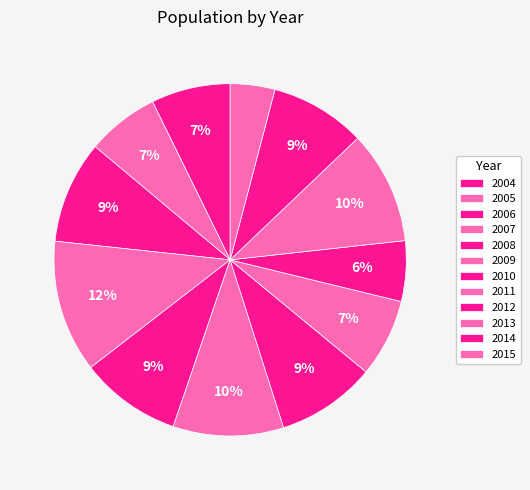

Is the sum of 2014 and 2011 greater than half?

No